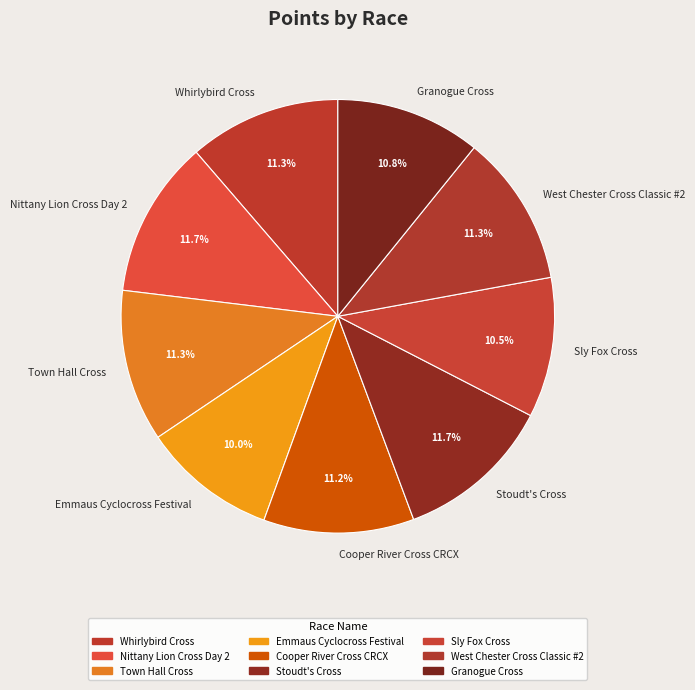

Does Cooper River Cross CRCX represent more than half of the total?

No